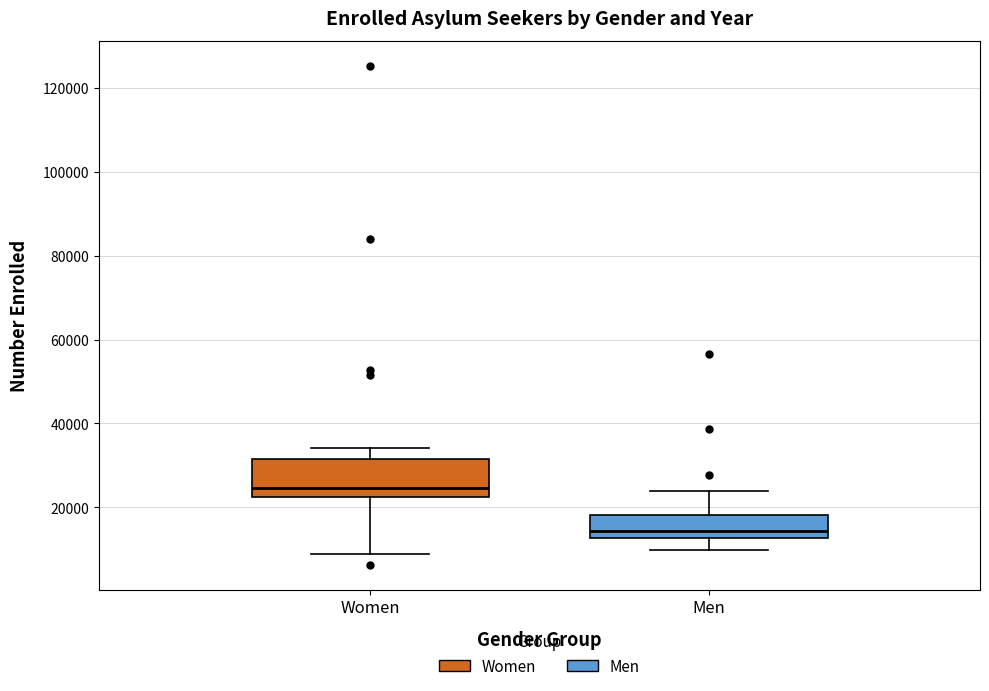

Where is the upper edge of the box for Women on the y-axis? The values are not printed on the chart, so give them approximately, as read against the axis.

32000